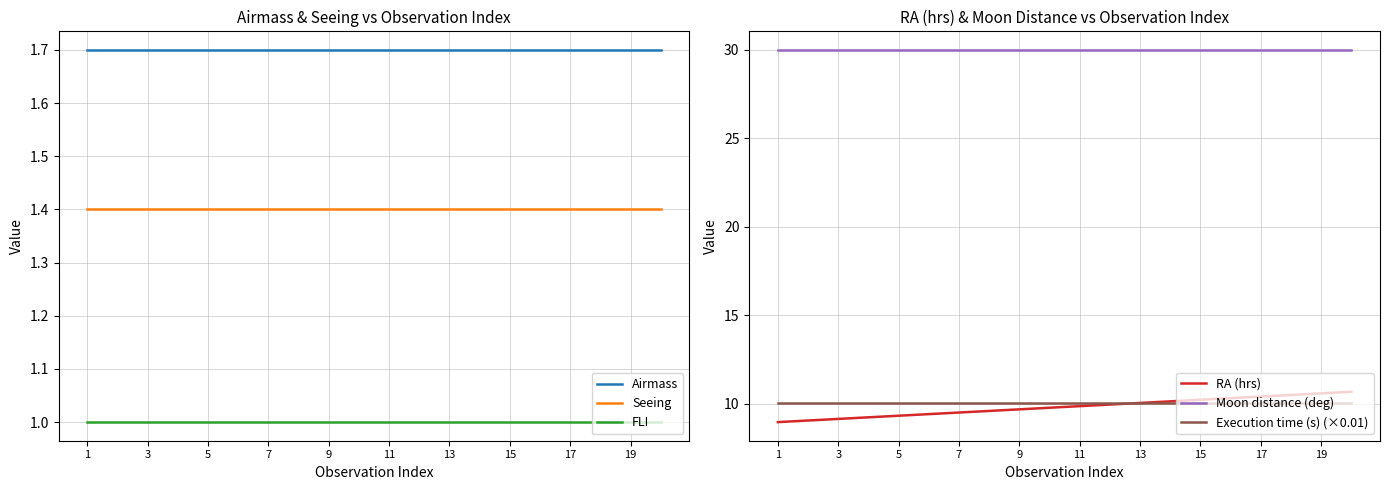

Is it true that Seeing equals 2.4 at 5?

False